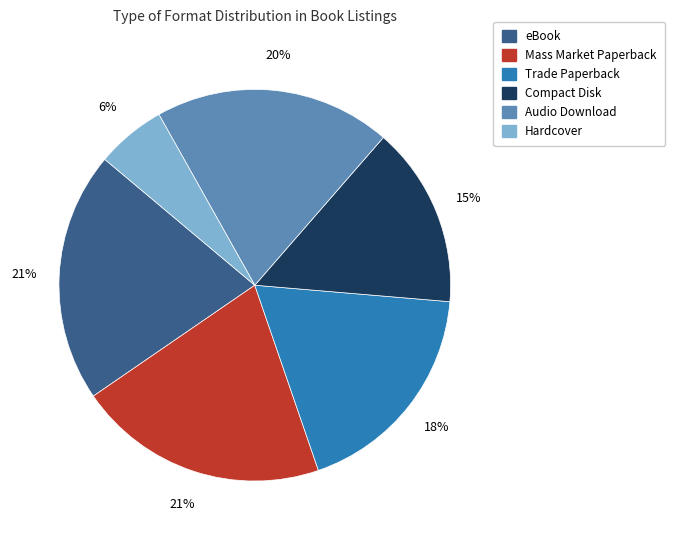

True or false: eBook accounts for 21% of the total.

True